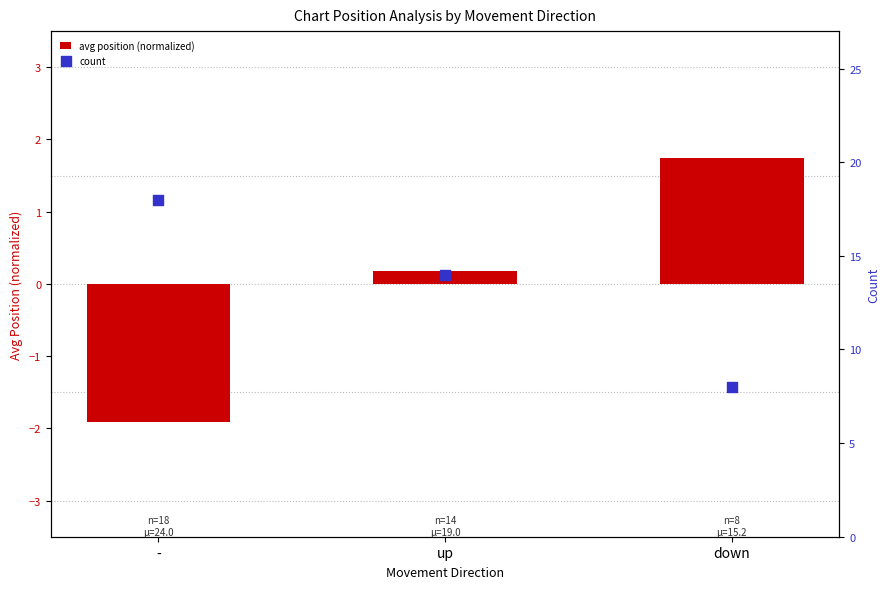

Which series has the largest total across all categories?

count